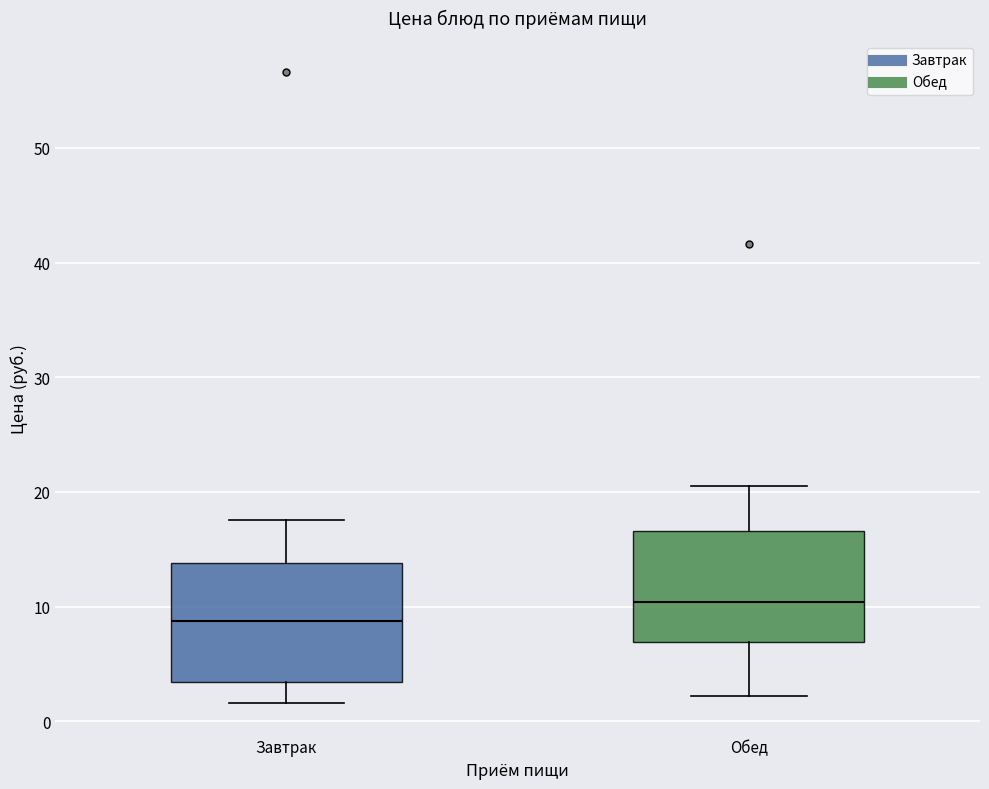

Reading left to right, transcribe this box plot: for each box, give where its median line is, the range the box spans, and where its two whiskers end, as read against the y-axis. The values are not printed on the chart, so give them approximately, as read against the axis.

Завтрак: median 9, box 3 to 14, whiskers 2 to 18
Обед: median 10, box 7 to 17, whiskers 2 to 21